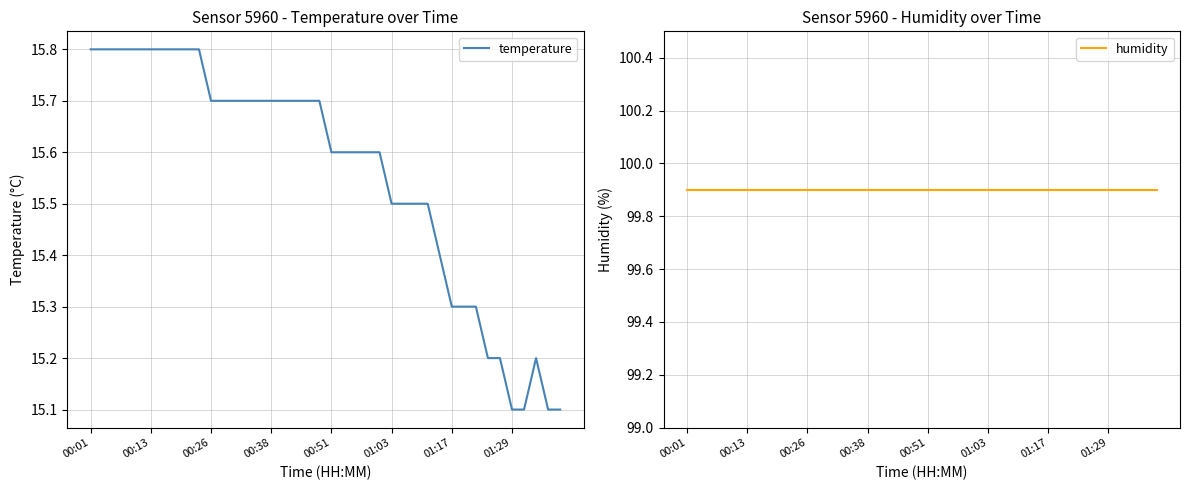

What value does the temperature series have at 37?

15.2